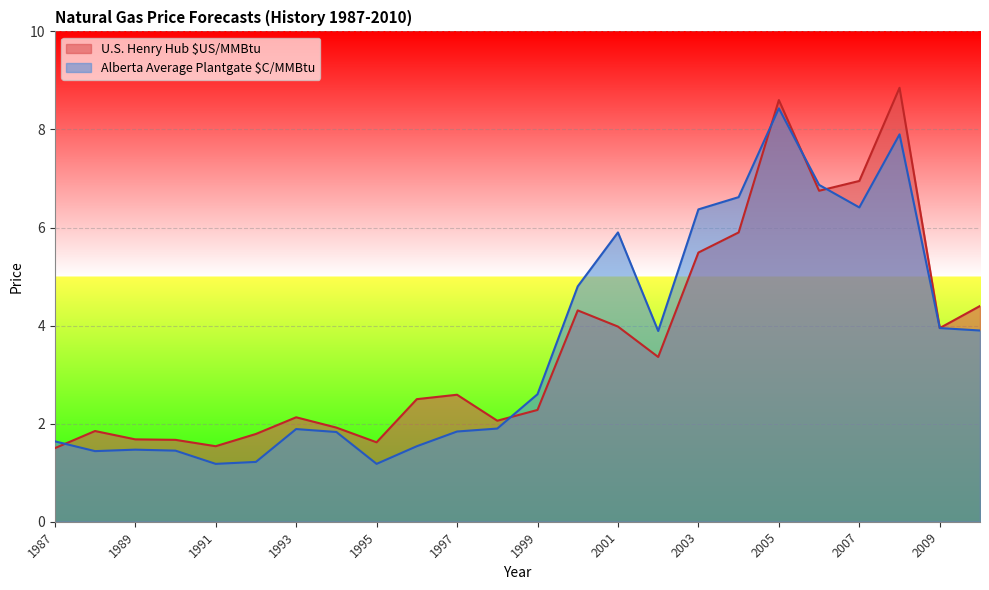

Rank the series by their average value, from lowest to highest.

Alberta Average Plantgate $C/MMBtu, U.S. Henry Hub $US/MMBtu